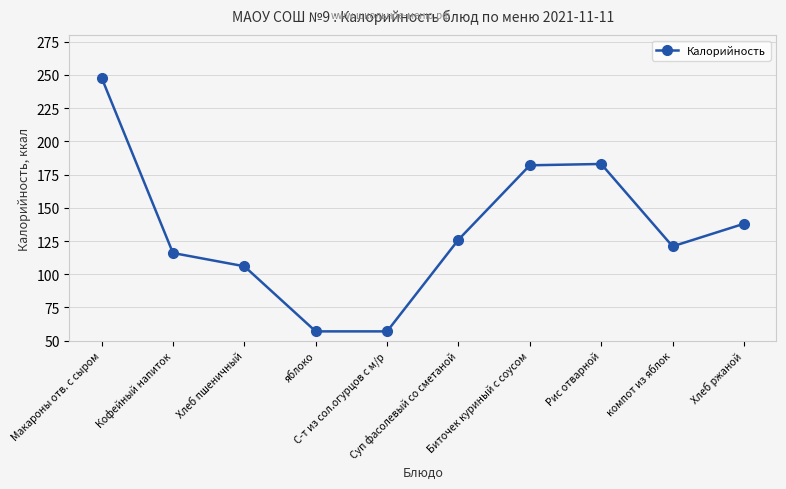

True or false: the data shows 32 at Хлеб ржаной.

False